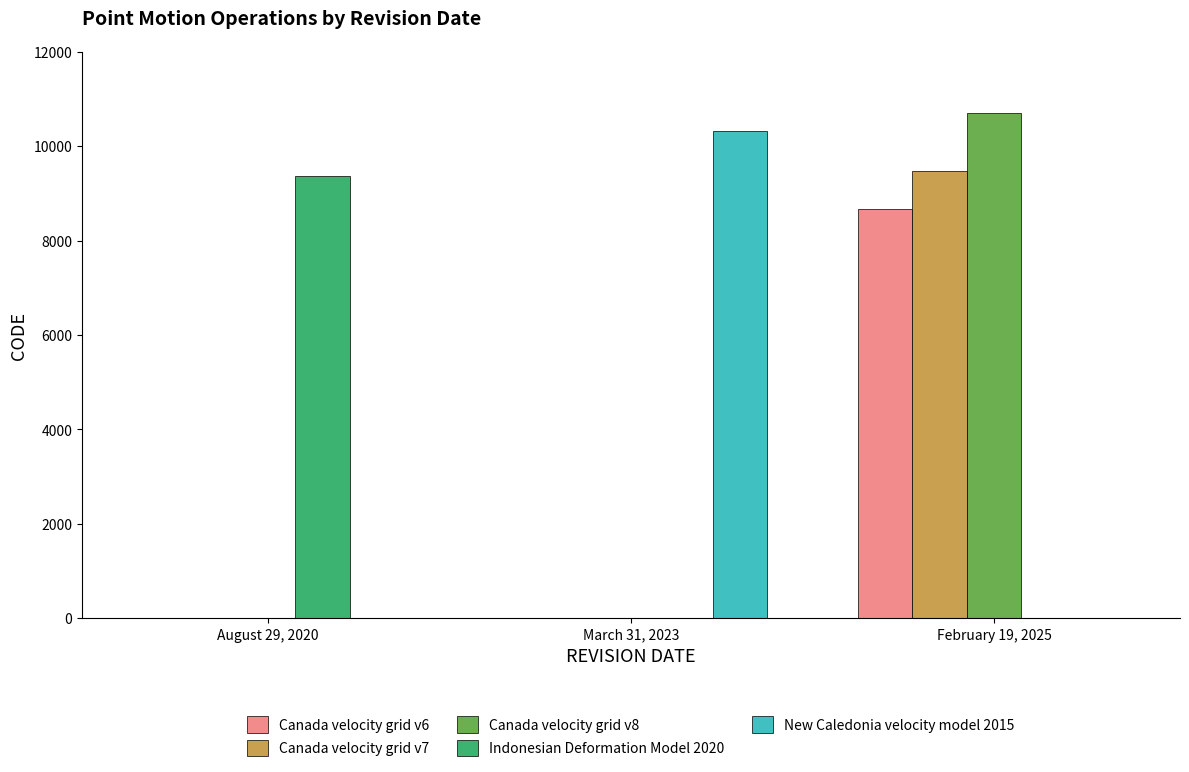

Are the bars horizontal?

No